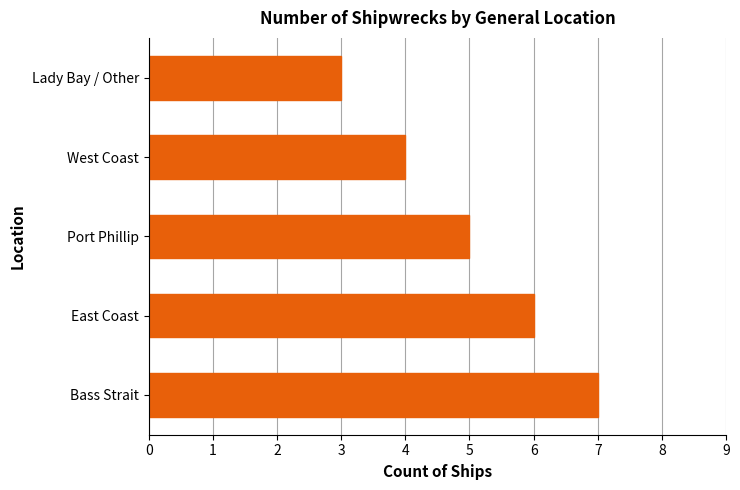

What is the change in value from Bass Strait to West Coast?

-3